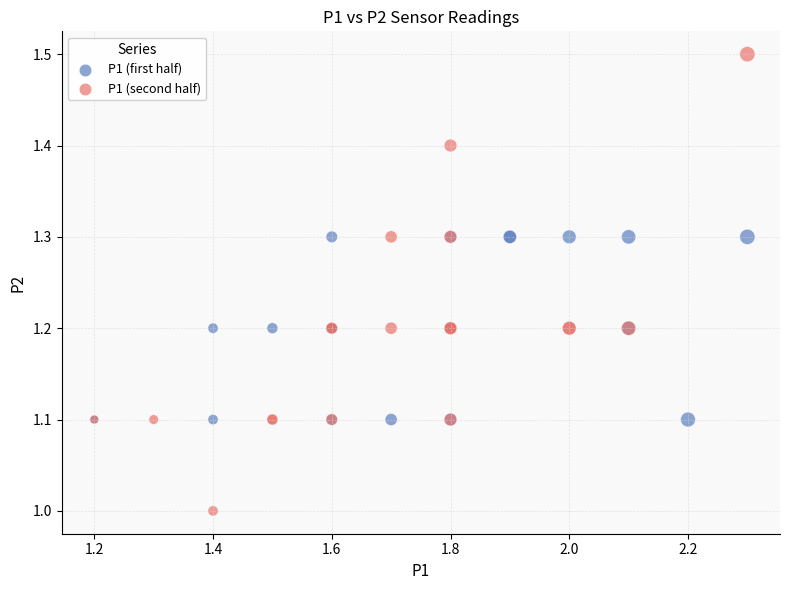

Which series has the largest Y range (max minus min)?

P1 (second half)